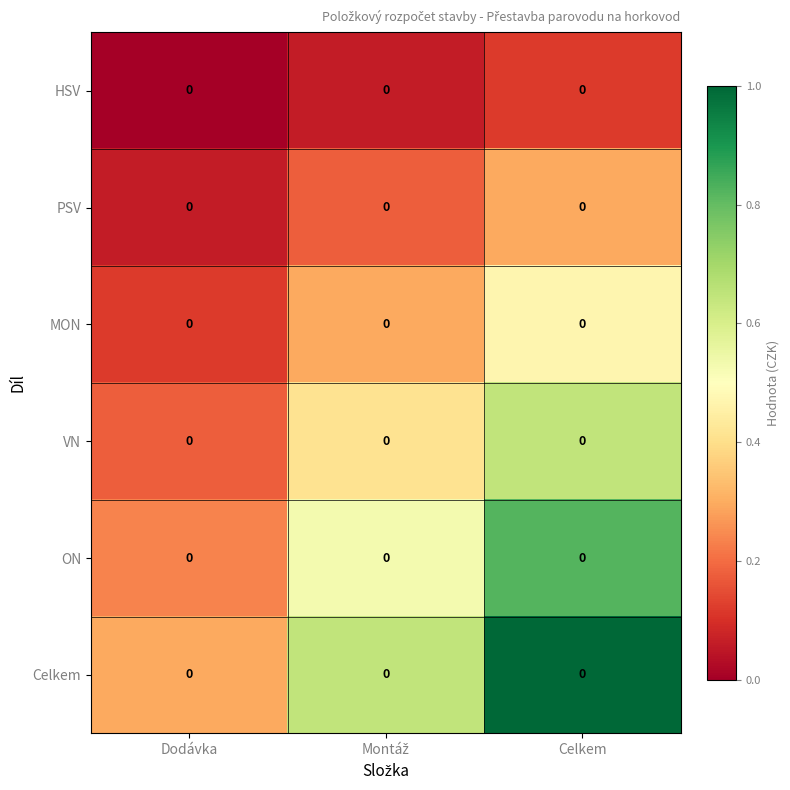

What is the sum of all Celkem values?

1.9